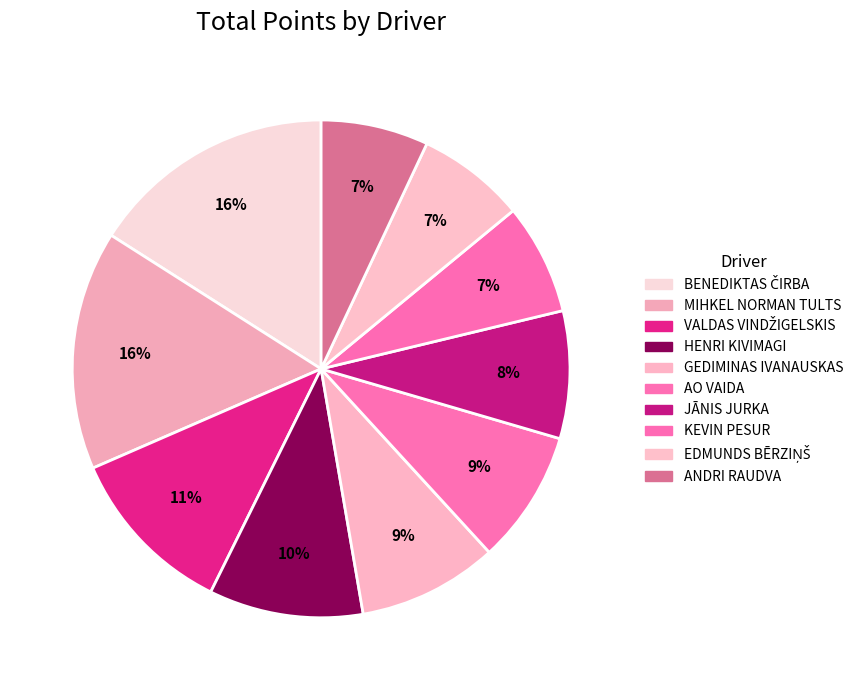

Which category has the biggest portion of the pie?

BENEDIKTAS ČIRBA